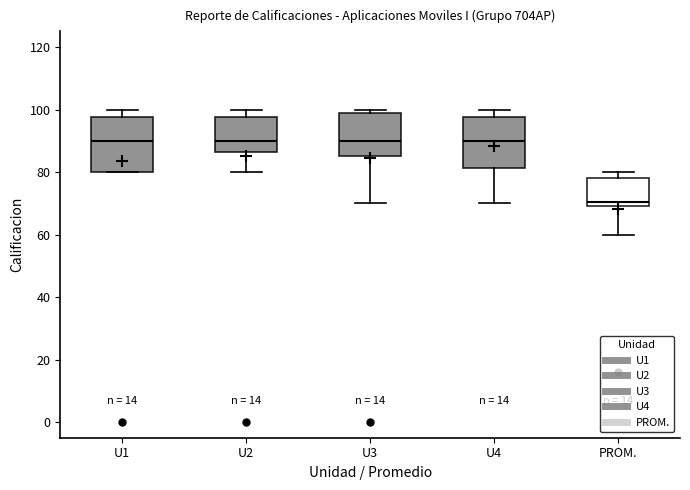

Reading left to right, transcribe this box plot: for each box, give where its median line is, the range the box spans, and where its two whiskers end, as read against the y-axis. The values are not printed on the chart, so give them approximately, as read against the axis.

U1: median 90, box 80 to 98, whiskers 80 to 100
U2: median 90, box 86 to 98, whiskers 80 to 100
U3: median 90, box 86 to 98, whiskers 70 to 100
U4: median 90, box 82 to 98, whiskers 70 to 100
PROM.: median 70 (just above the box's lower edge), box 70 to 78, whiskers 60 to 80